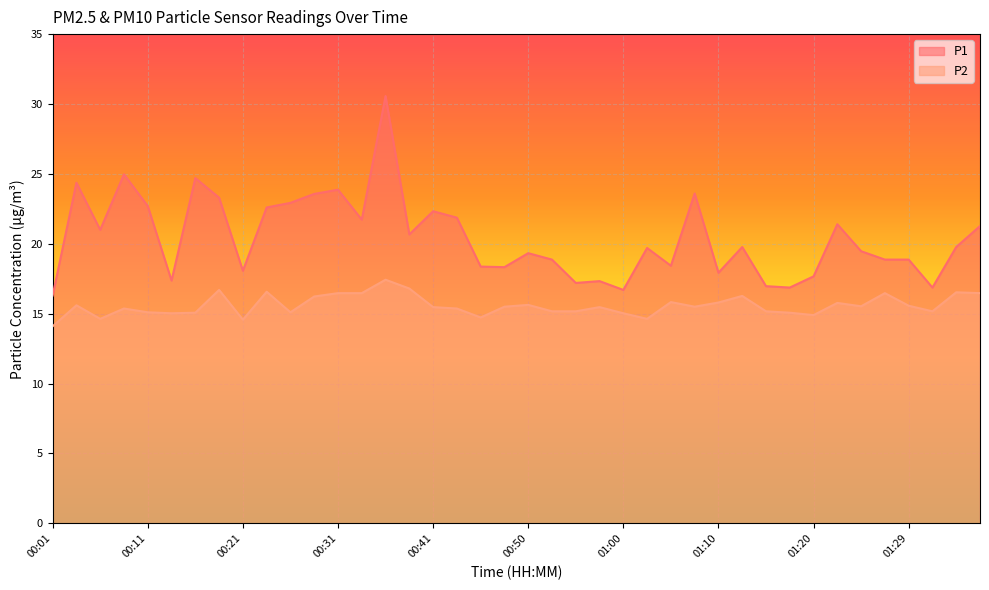

What is the spread (max minus min) of values at 00:43?

6.5